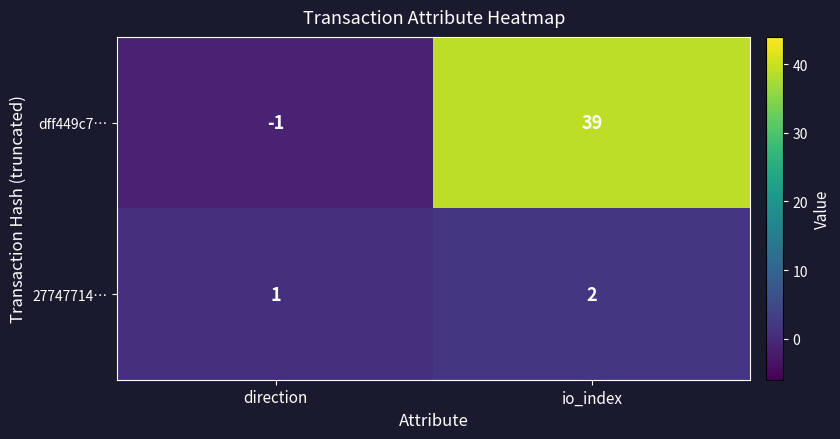

Rank the series by their average value, from highest to lowest.

dff449c7…, 27747714…